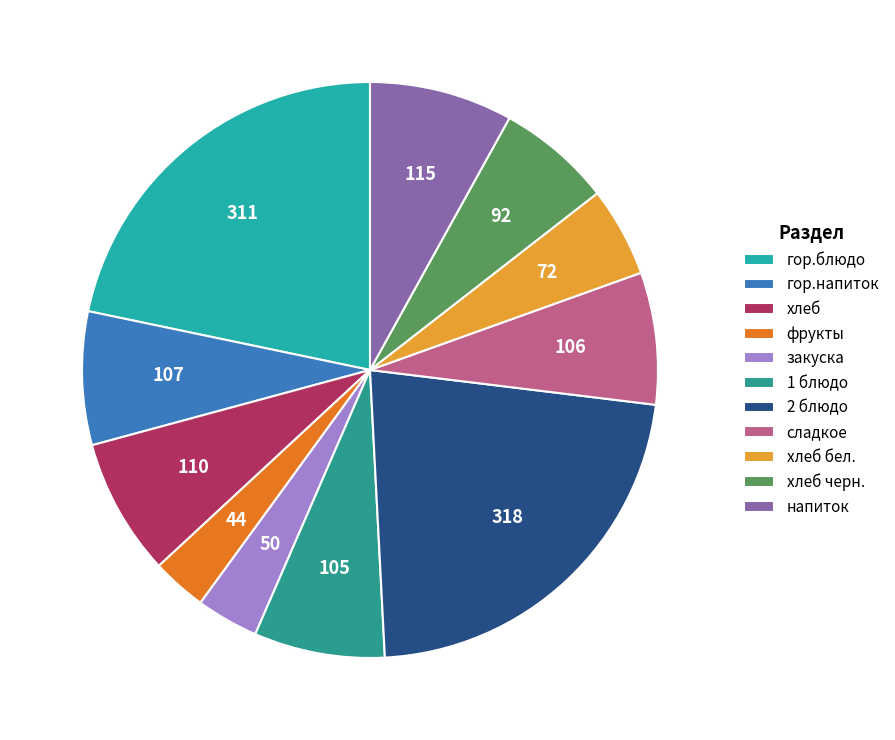

The гор.напиток slice represents 1% of the pie. True or false?

False